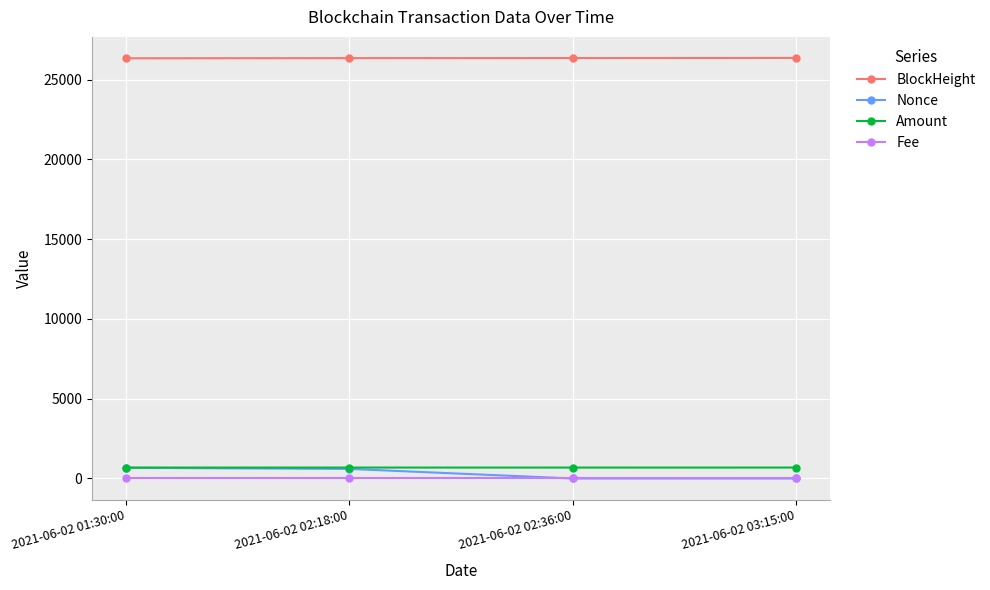

Count the number of data series in this chart.

4